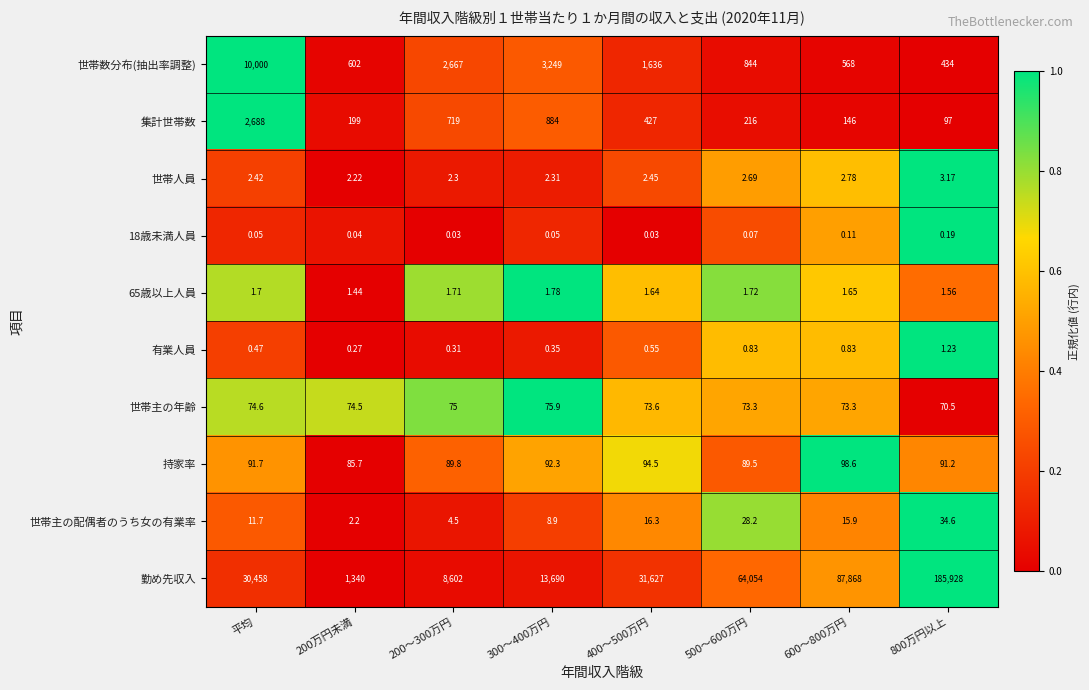

Is the value of 有業人員 at 200～300万円 greater than the value of 18歳未満人員 at 400～500万円?

Yes